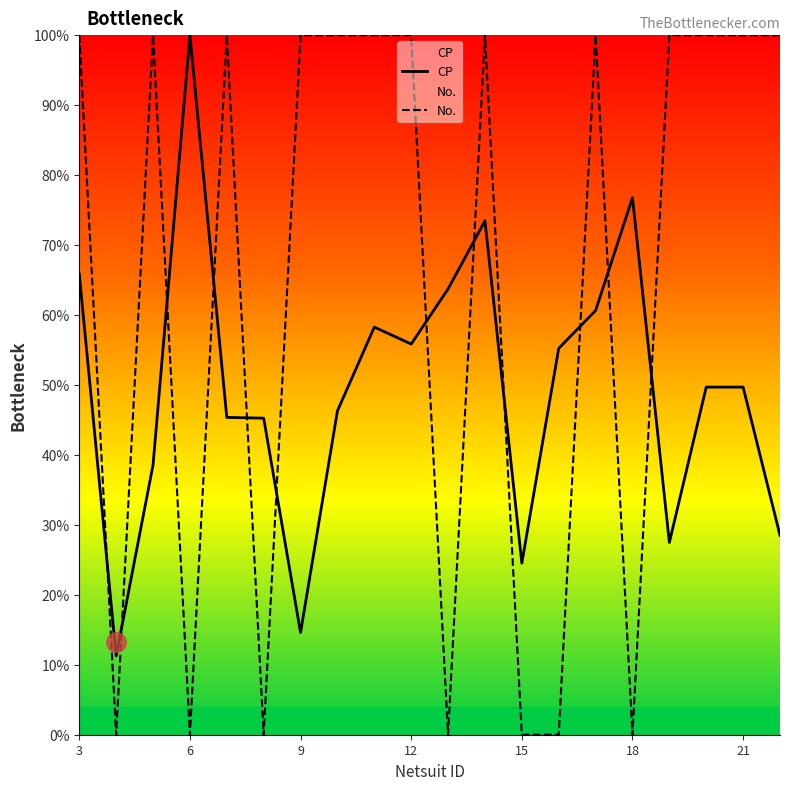

At which label is CP closest to 55?

16